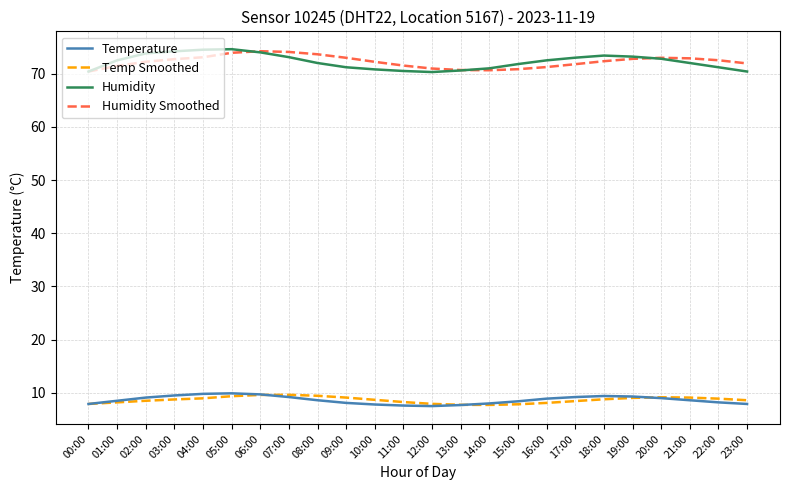

What is the minimum value for Temp Smoothed?

7.7